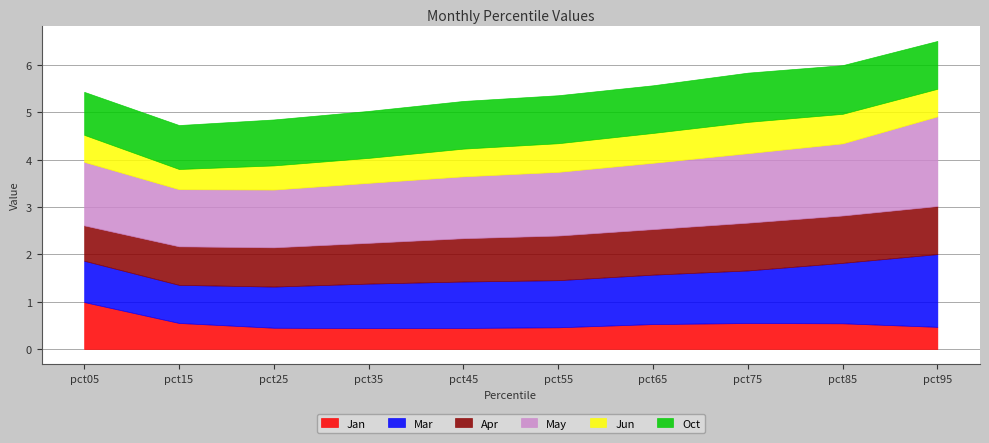

Does the chart have visible grid lines?

Yes